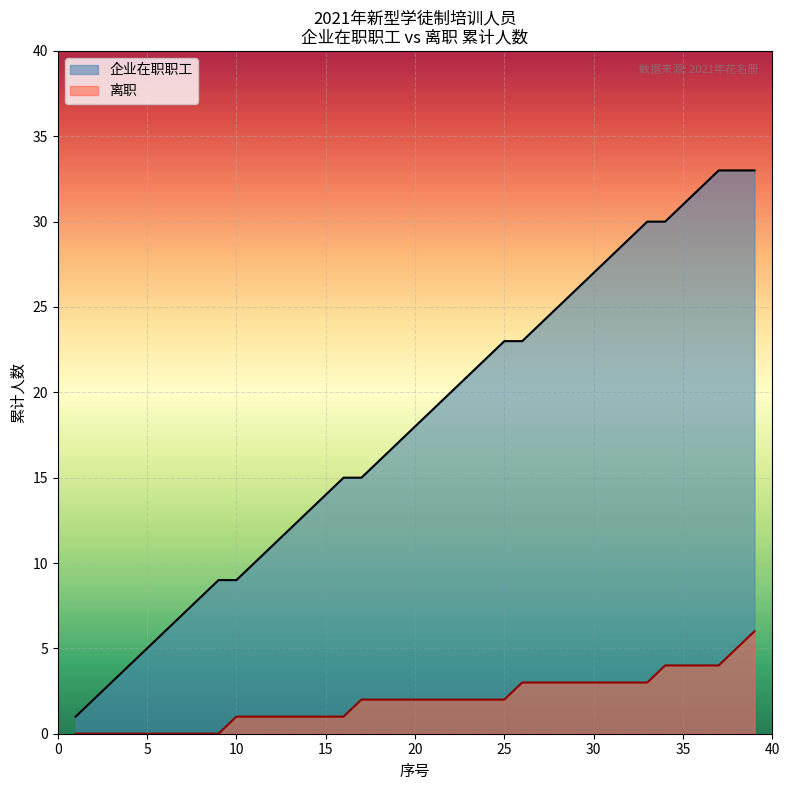

Which series has the widest spread of values?

企业在职职工